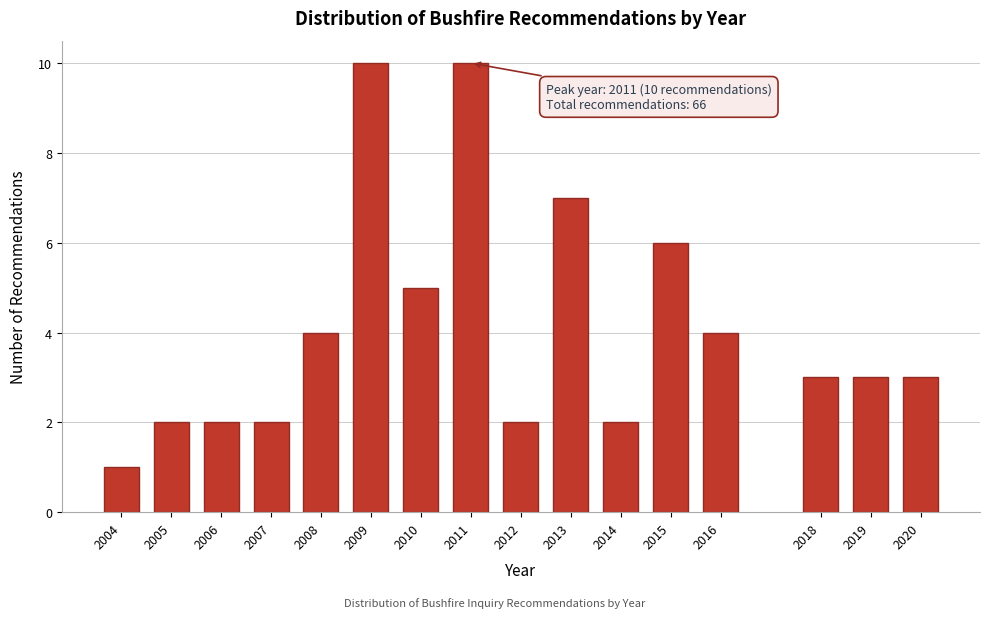

Reading left to right, list all the values displayed in this chart.

1	2	2	2	4	10	5	10	2	7	2	6	4	3	3	3